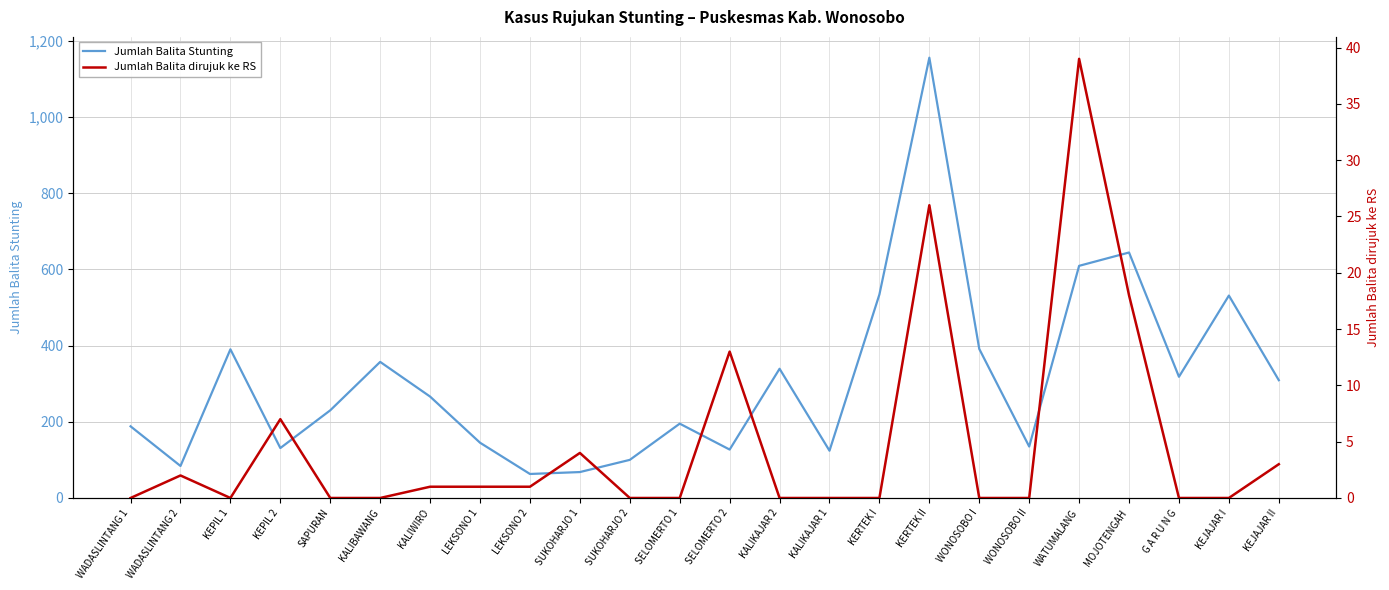

Count the number of data series in this chart.

2